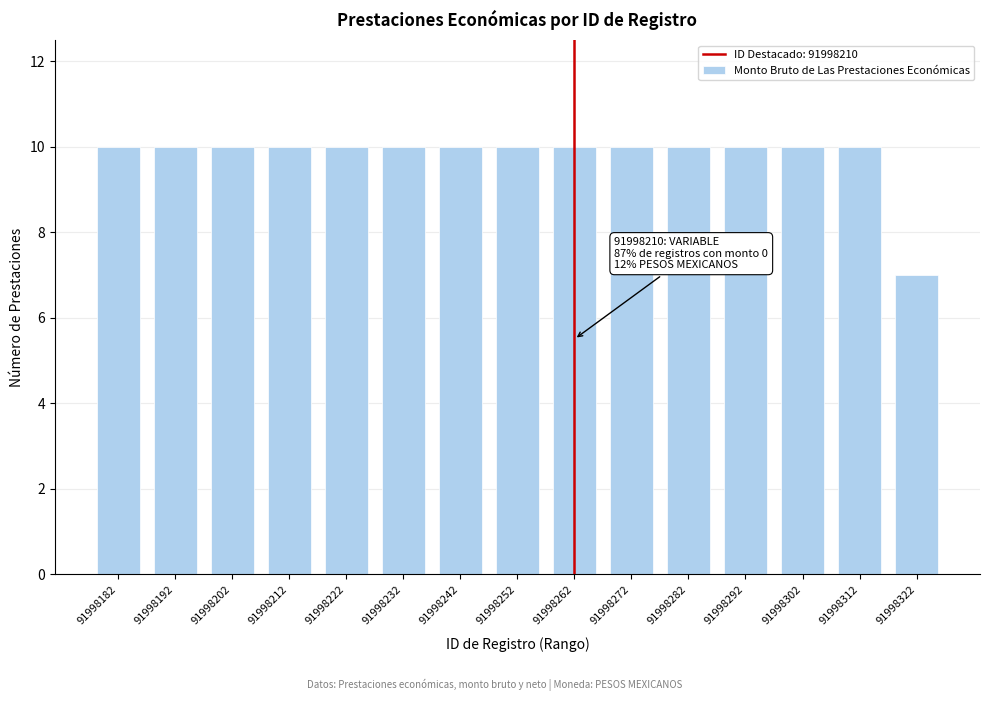

Reading left to right, transcribe all the data shown in this chart.

10	10	10	10	10	10	10	10	10	10	10	10	10	10	7